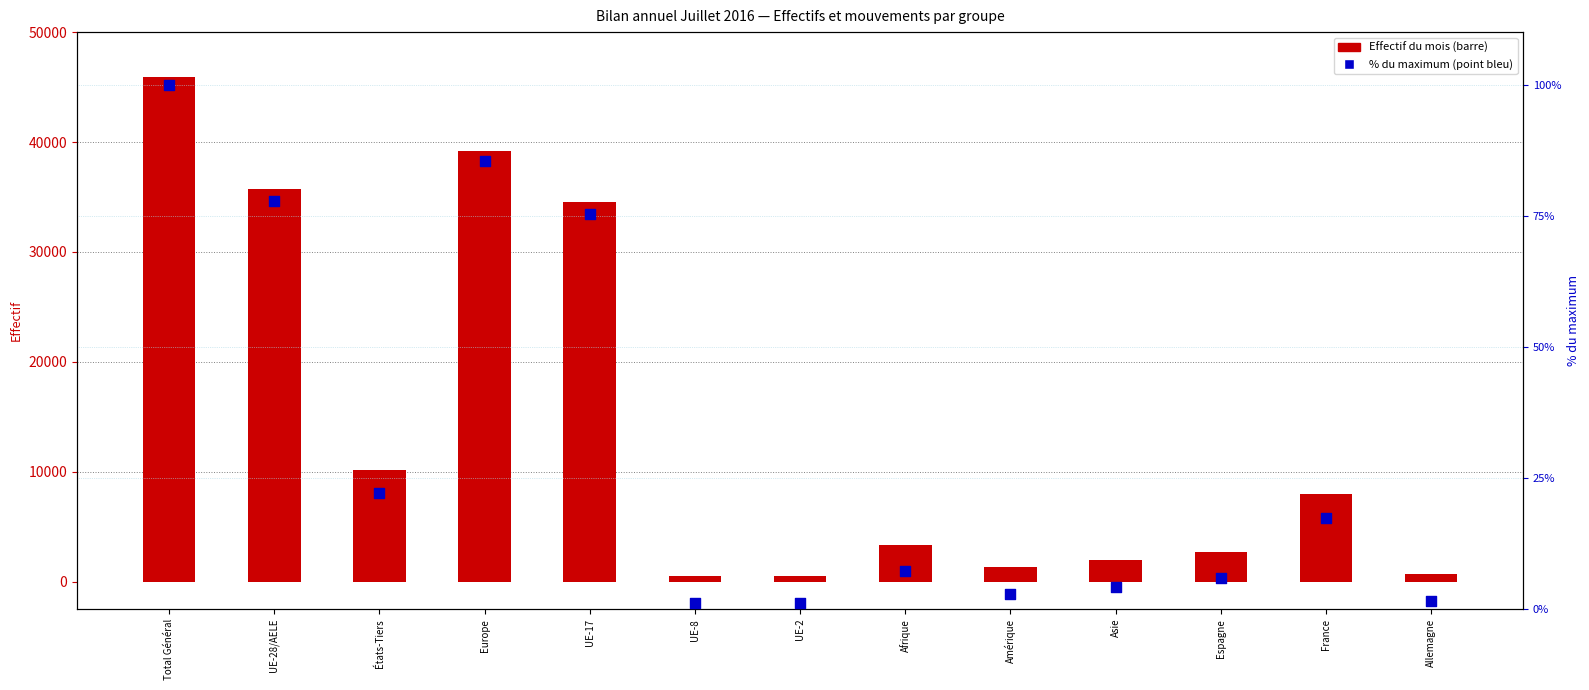

Which series has the largest total across all categories?

Effectif du mois